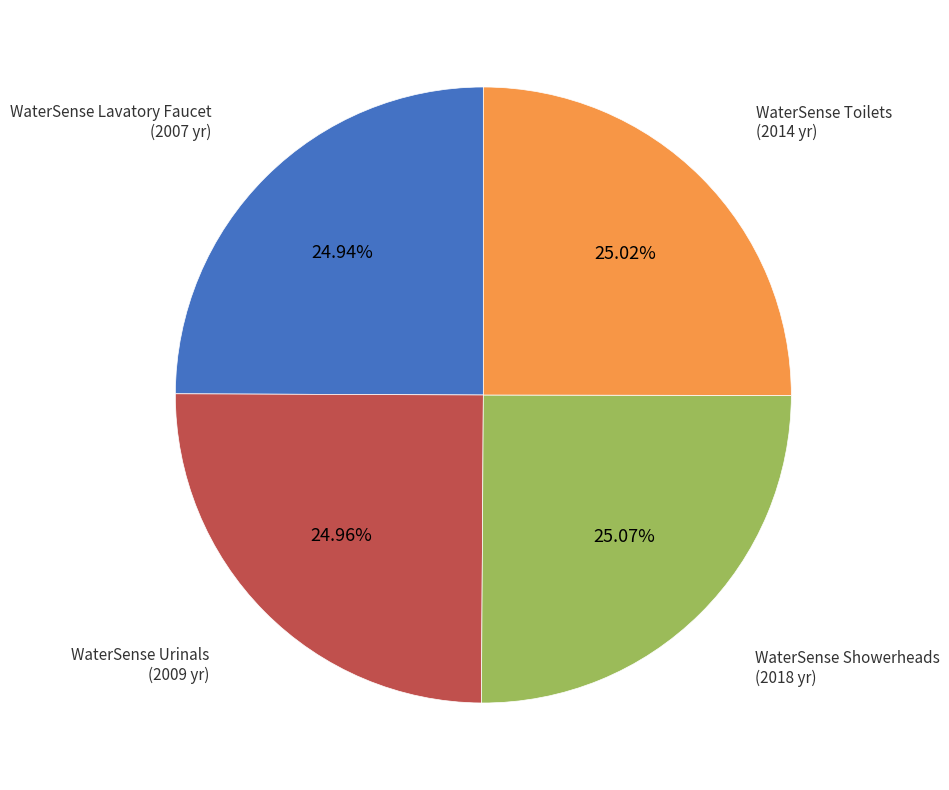

How many slices are in this pie chart?

4